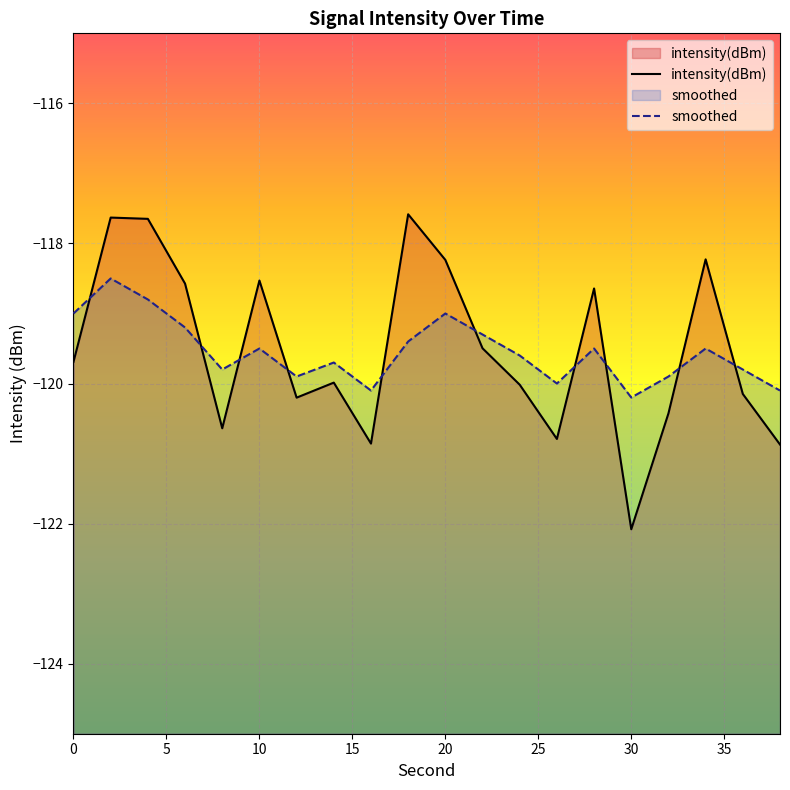

Does the chart display data point markers on the line(s)?

No